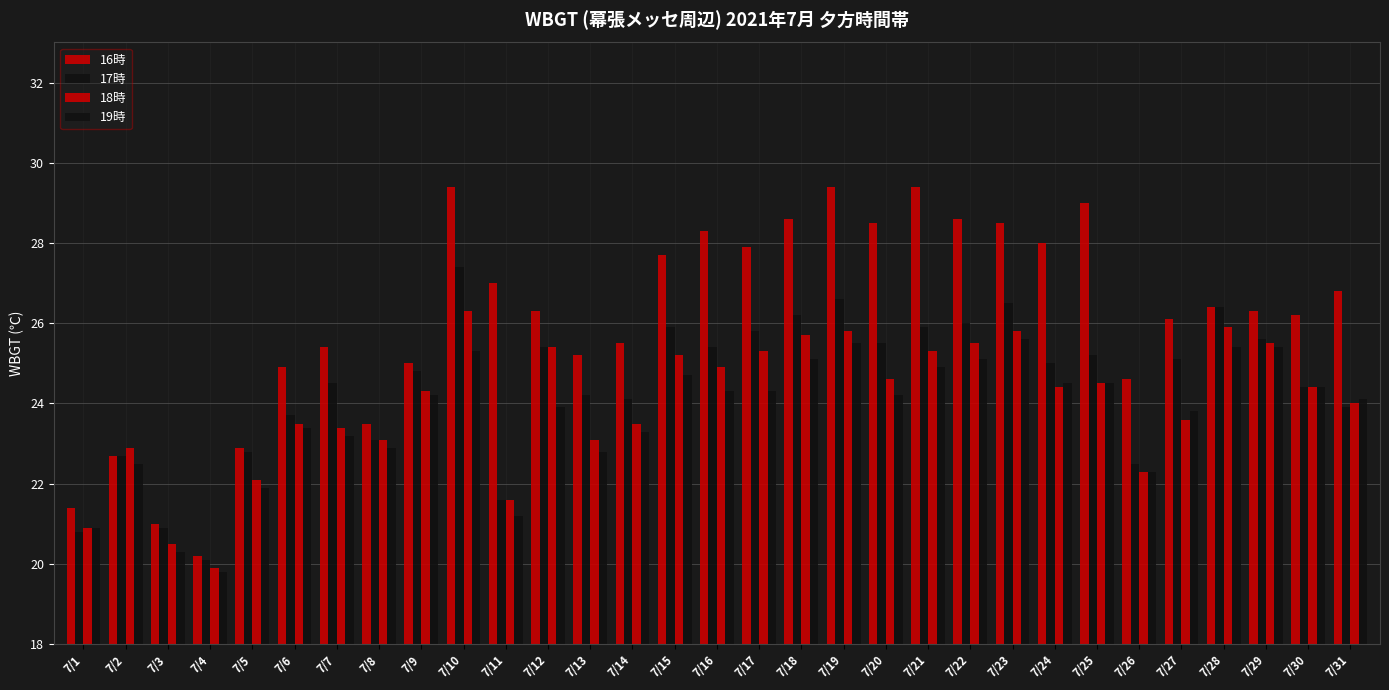

Reading left to right, transcribe all the data shown in this chart.

16時: 7/1=21.4	7/2=22.7	7/3=21.0	7/4=20.2	7/5=22.9	7/6=24.9	7/7=25.4	7/8=23.5	7/9=25.0	7/10=29.4	7/11=27.0	7/12=26.3	7/13=25.2	7/14=25.5	7/15=27.7	7/16=28.3	7/17=27.9	7/18=28.6	7/19=29.4	7/20=28.5	7/21=29.4	7/22=28.6	7/23=28.5	7/24=28.0	7/25=29.0	7/26=24.6	7/27=26.1	7/28=26.4	7/29=26.3	7/30=26.2	7/31=26.8
17時: 7/1=20.8	7/2=22.7	7/3=20.9	7/4=20.1	7/5=22.8	7/6=23.7	7/7=24.5	7/8=23.1	7/9=24.8	7/10=27.4	7/11=21.6	7/12=25.4	7/13=24.2	7/14=24.1	7/15=25.9	7/16=25.4	7/17=25.8	7/18=26.2	7/19=26.6	7/20=25.5	7/21=25.9	7/22=26.0	7/23=26.5	7/24=25.0	7/25=25.2	7/26=22.5	7/27=25.1	7/28=26.4	7/29=25.6	7/30=24.4	7/31=23.9
18時: 7/1=20.9	7/2=22.9	7/3=20.5	7/4=19.9	7/5=22.1	7/6=23.5	7/7=23.4	7/8=23.1	7/9=24.3	7/10=26.3	7/11=21.6	7/12=25.4	7/13=23.1	7/14=23.5	7/15=25.2	7/16=24.9	7/17=25.3	7/18=25.7	7/19=25.8	7/20=24.6	7/21=25.3	7/22=25.5	7/23=25.8	7/24=24.4	7/25=24.5	7/26=22.3	7/27=23.6	7/28=25.9	7/29=25.5	7/30=24.4	7/31=24.0
19時: 7/1=20.9	7/2=22.5	7/3=20.3	7/4=19.8	7/5=21.9	7/6=23.4	7/7=23.2	7/8=22.9	7/9=24.2	7/10=25.3	7/11=21.2	7/12=23.9	7/13=22.8	7/14=23.3	7/15=24.7	7/16=24.3	7/17=24.3	7/18=25.1	7/19=25.5	7/20=24.2	7/21=24.9	7/22=25.1	7/23=25.6	7/24=24.5	7/25=24.5	7/26=22.3	7/27=23.8	7/28=25.4	7/29=25.4	7/30=24.4	7/31=24.1